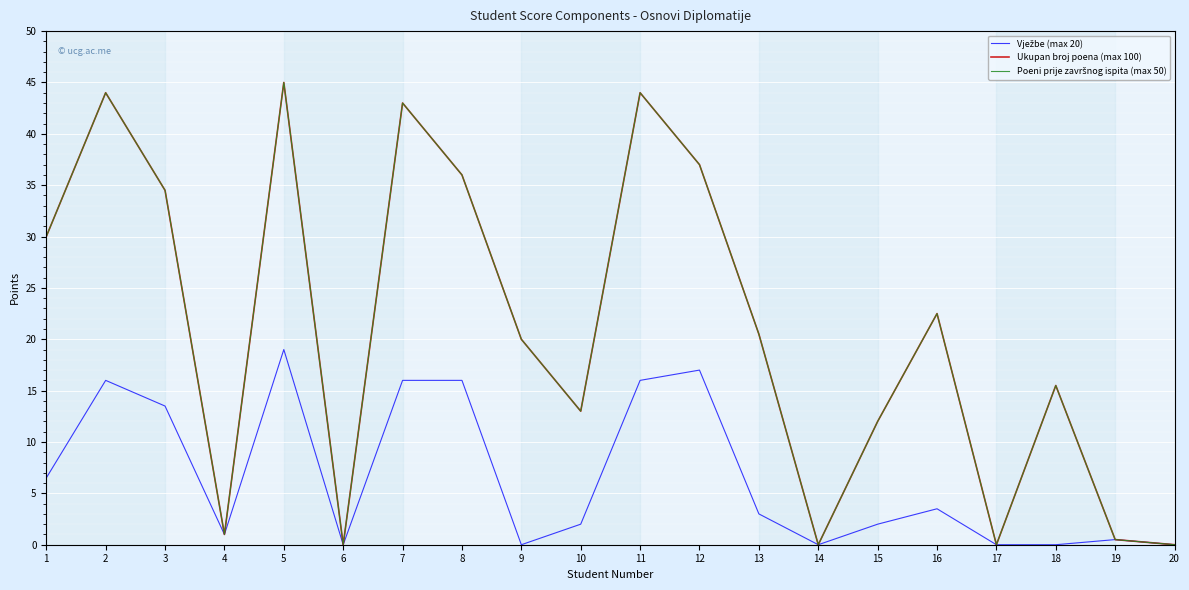

Does the chart have visible grid lines?

Yes